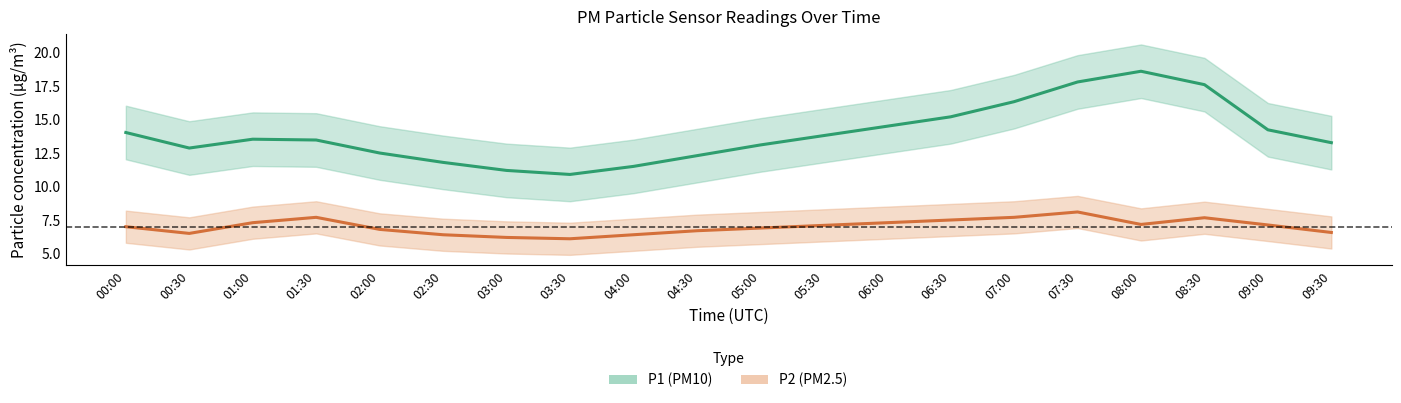

What is the sum of all P1 values?

278.5